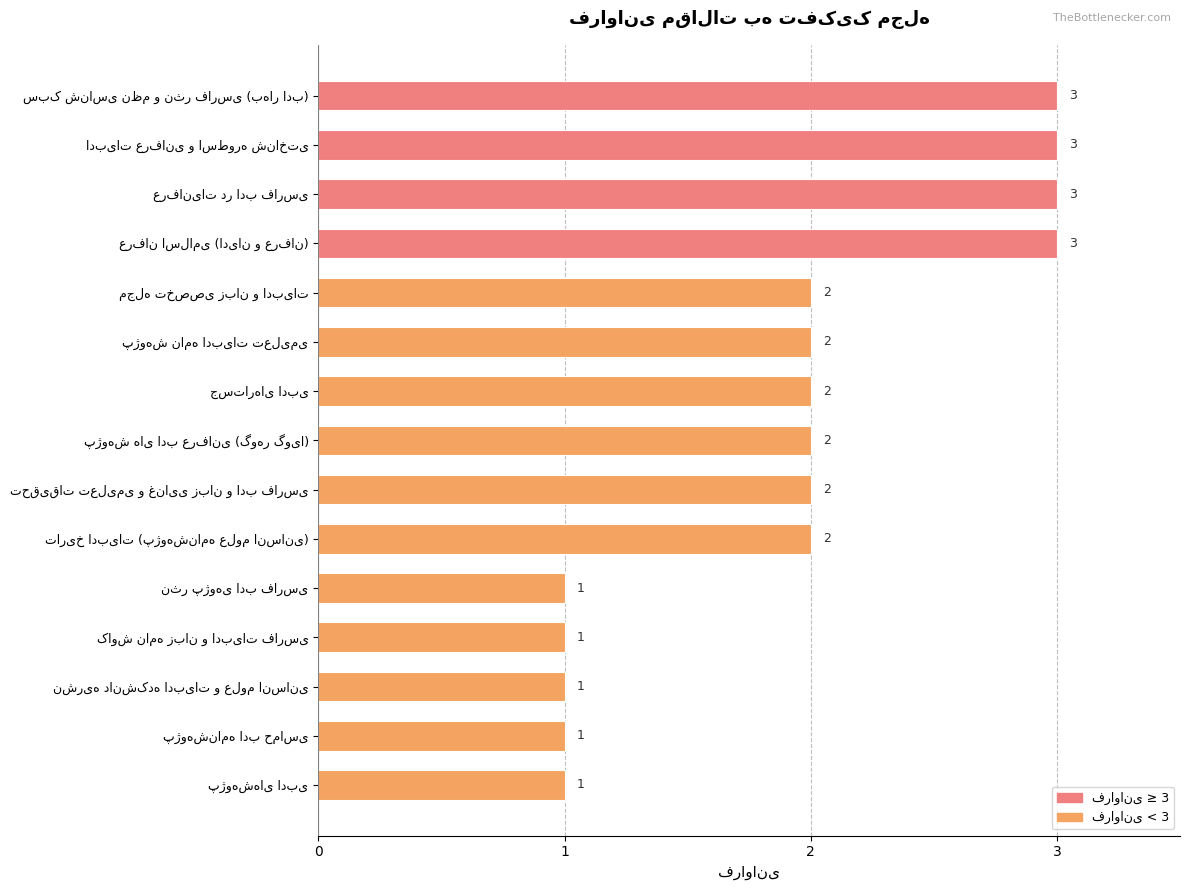

Are the bars horizontal?

Yes